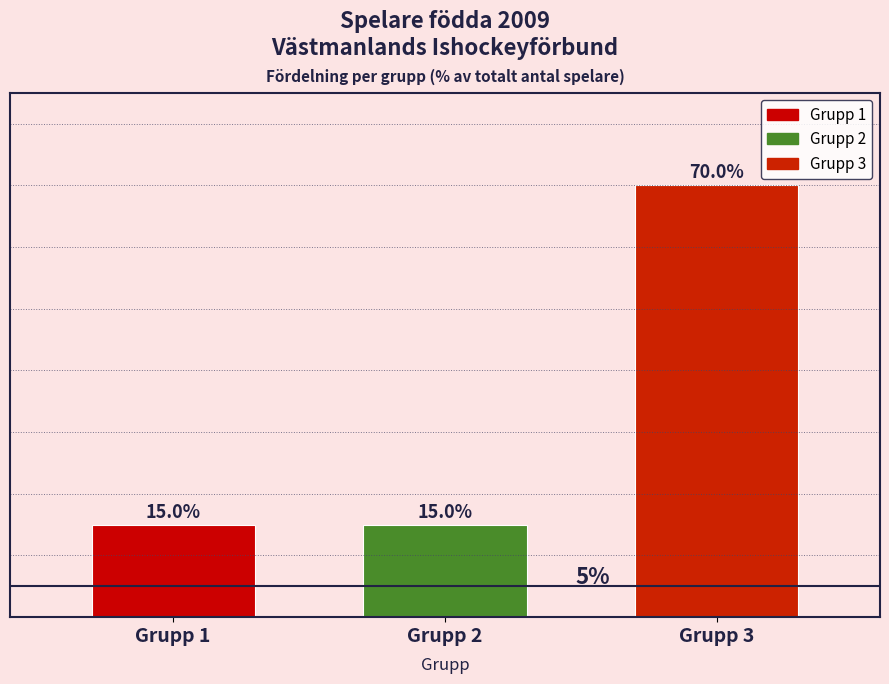

Which has a higher value, Grupp 3 or Grupp 2?

Grupp 3